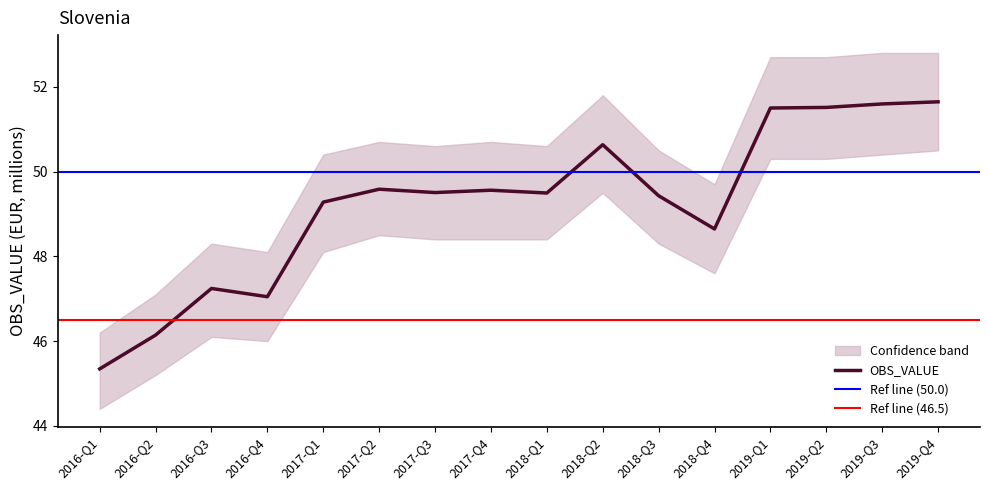

How many interior local valleys (lower than both neighbors) does the data have?

4